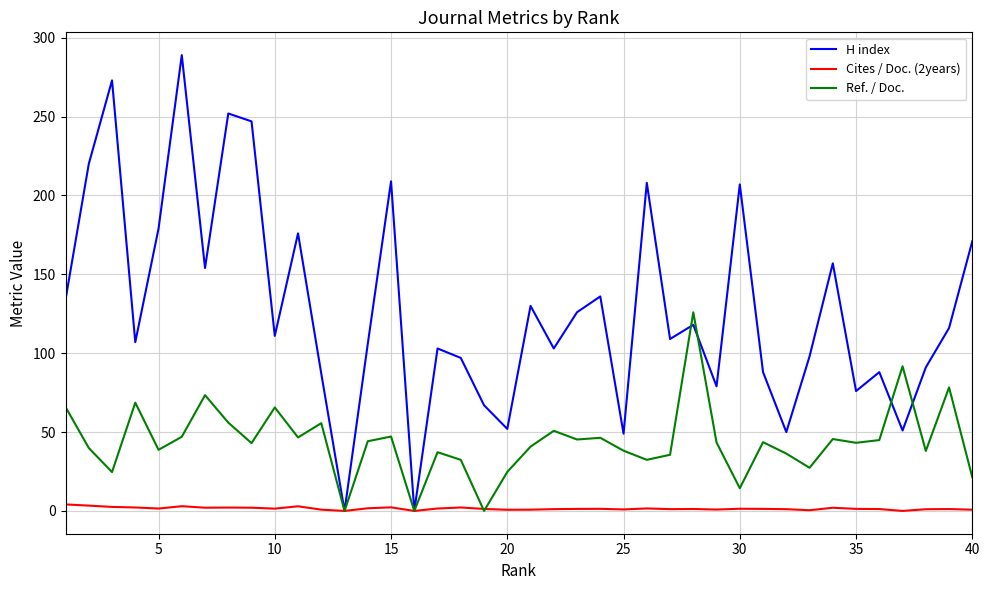

How many lines are shown in the chart?

3